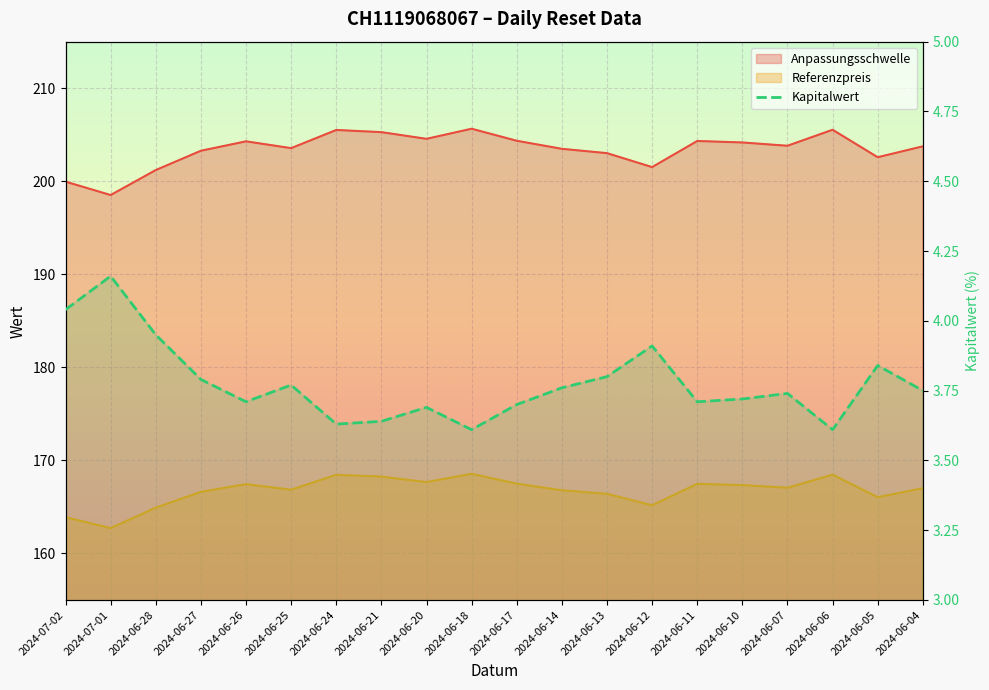

How many interior local peaks (higher than both neighbors) does the data have?

6